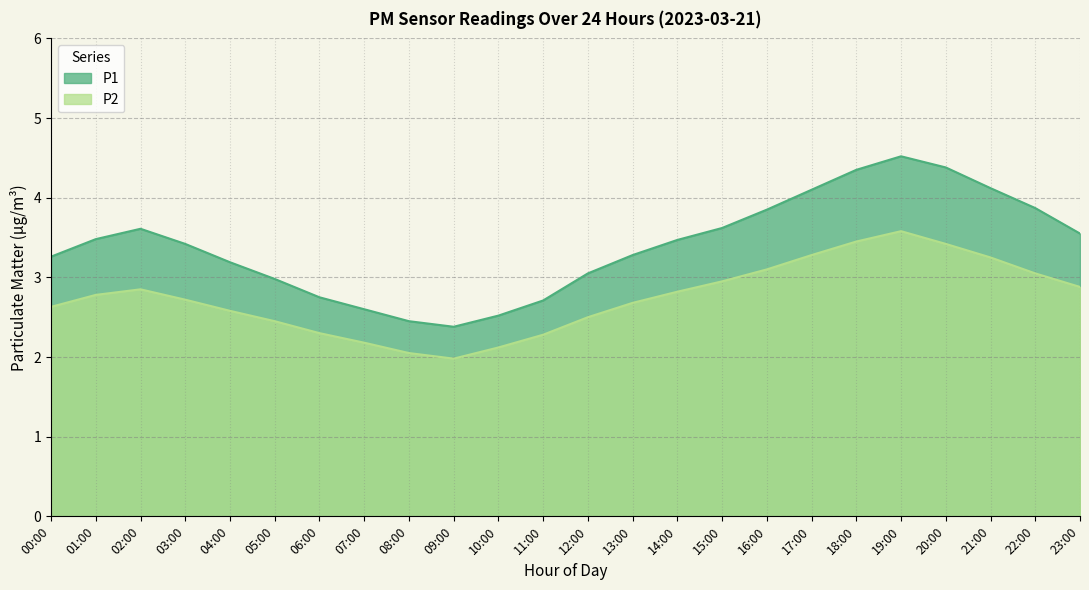

Reading left to right, what are all the values shown in this chart?

P1: 3.3	3.5	3.6	3.4	3.2	3.0	2.8	2.6	2.5	2.4	2.5	2.7	3.0	3.3	3.5	3.6	3.9	4.1	4.3	4.5	4.4	4.1	3.9	3.5
P2: 2.6	2.8	2.9	2.7	2.6	2.5	2.3	2.2	2.0	2.0	2.1	2.3	2.5	2.7	2.8	3.0	3.1	3.3	3.5	3.6	3.4	3.2	3.0	2.9